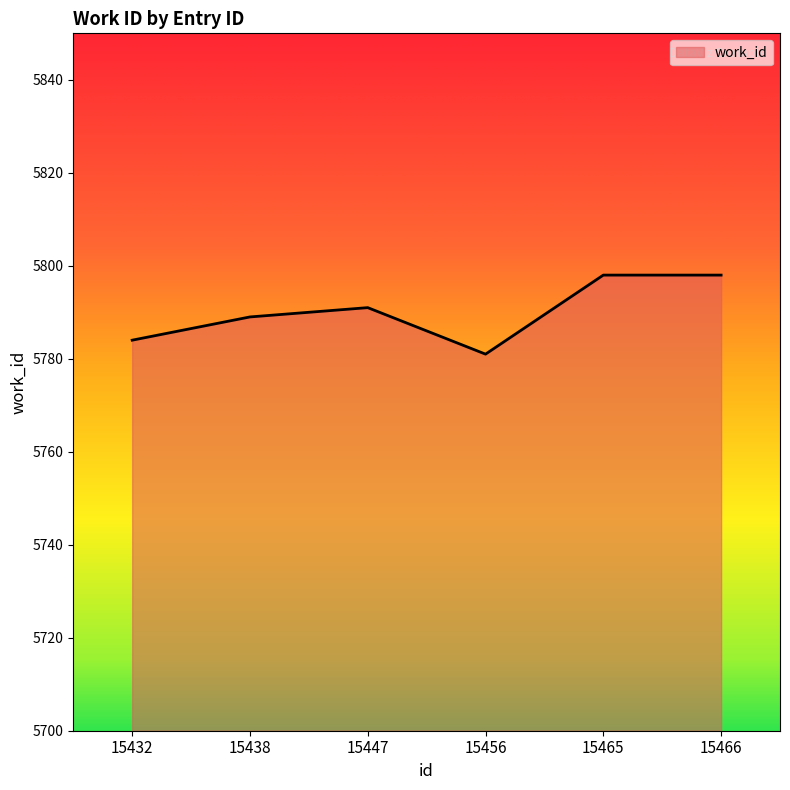

How many interior local valleys (lower than both neighbors) does the data have?

1